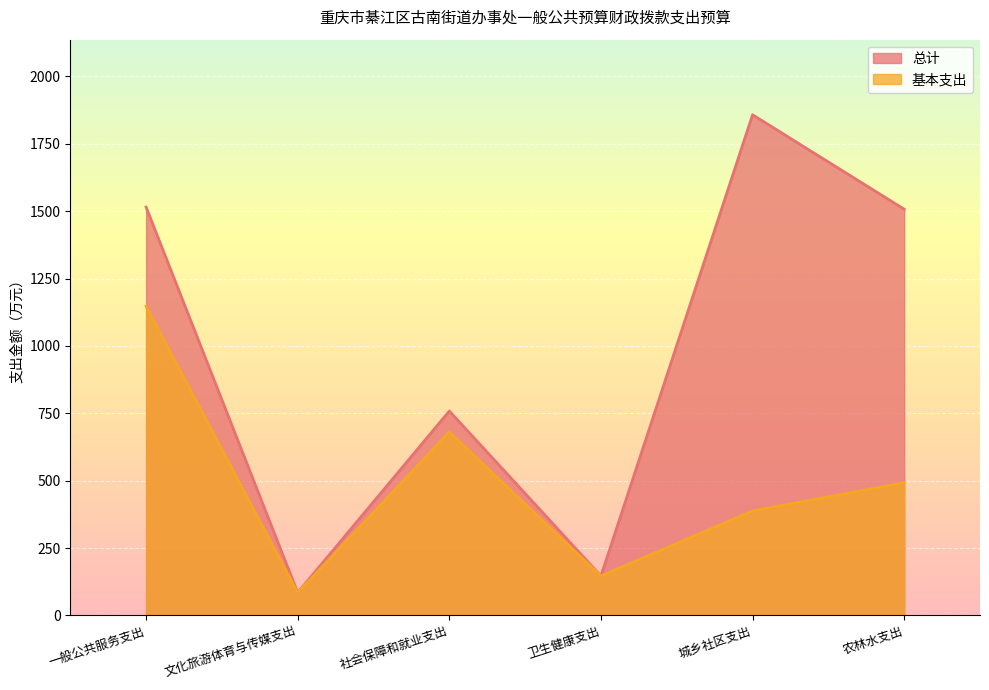

At which category is the sum across all series the highest?

一般公共服务支出